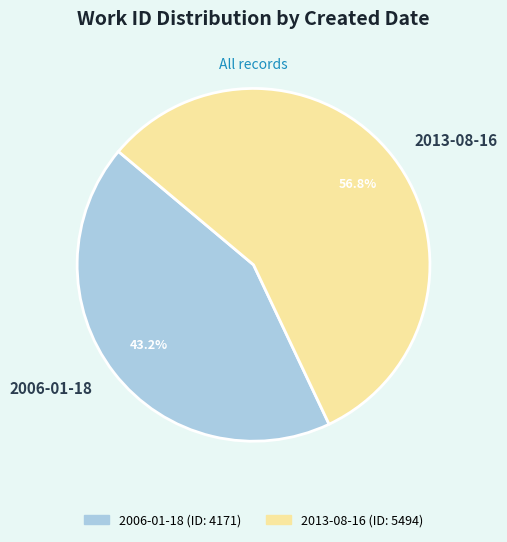

Which category has the biggest portion of the pie?

2013-08-16